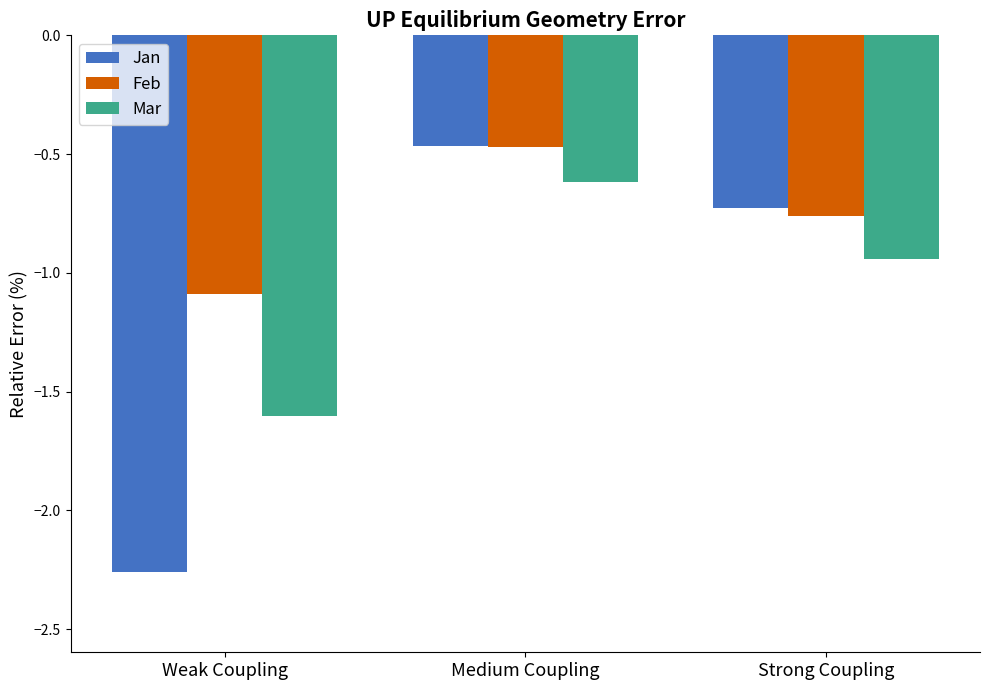

Rank the series by their average value, from highest to lowest.

Feb, Mar, Jan